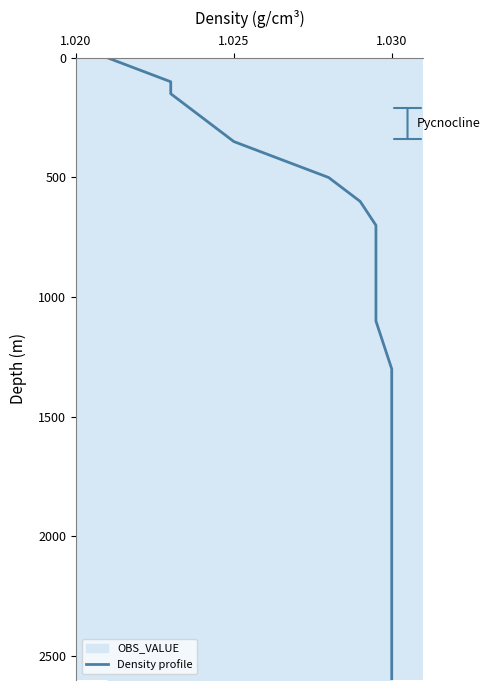

True or false: there are more than 1 points higher than both neighbors.

False